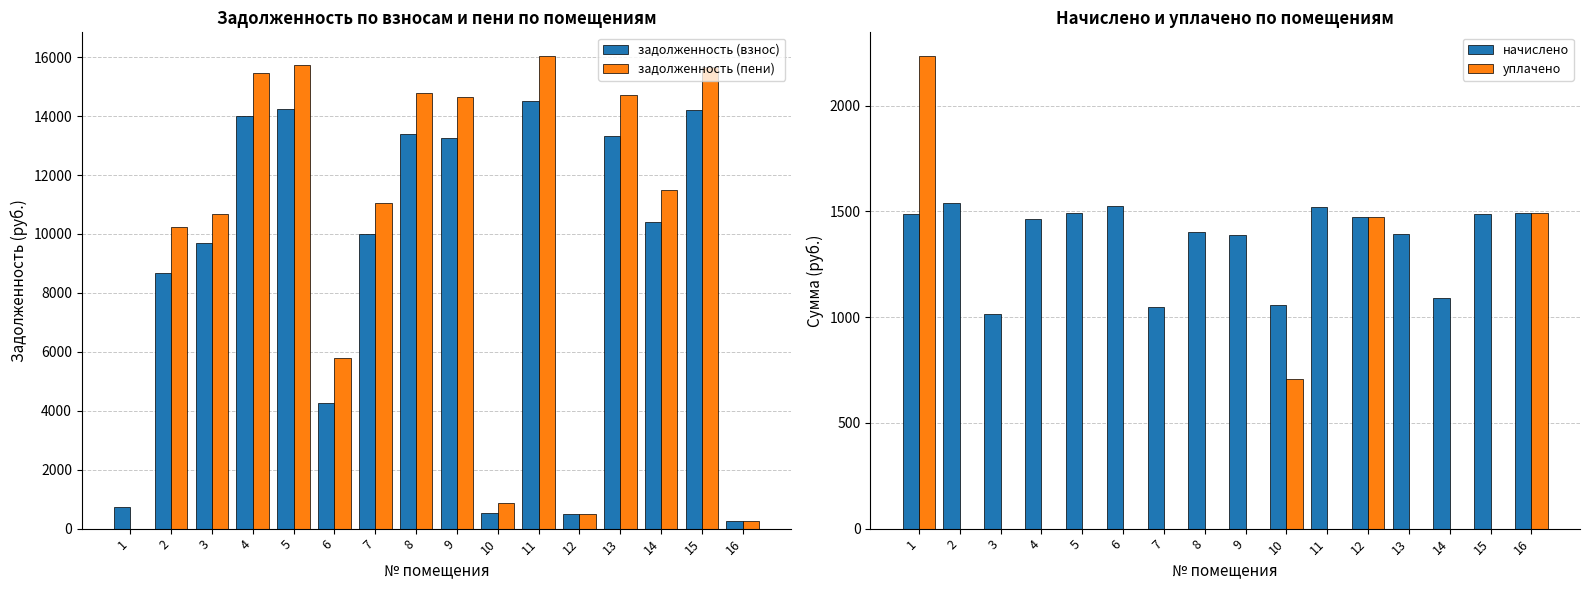

Which has a higher value, 13 or 15?

15